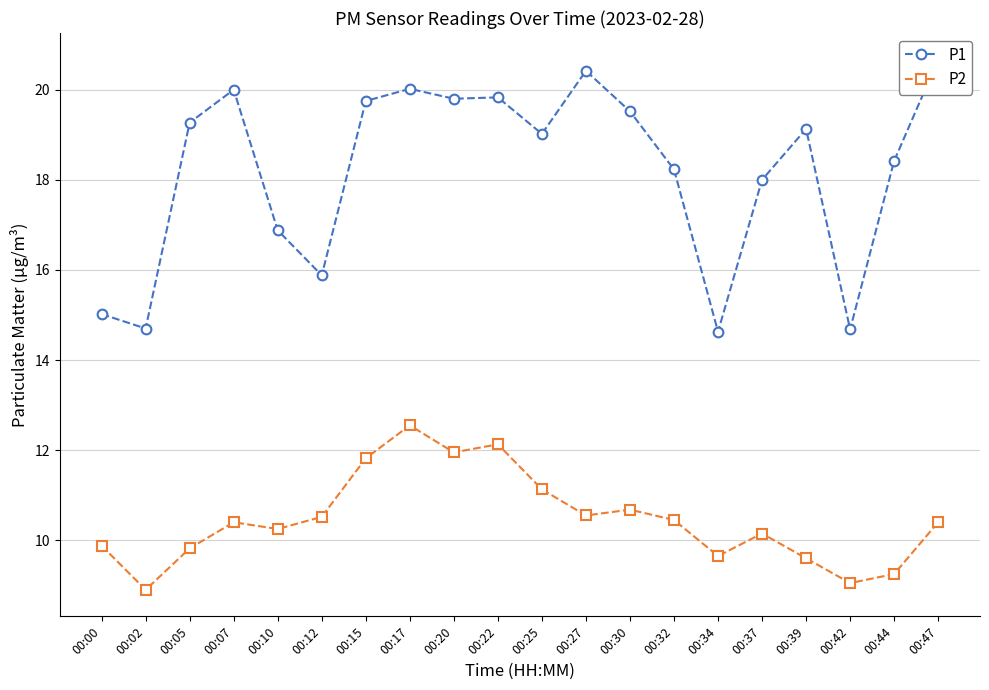

Where is P1 nearest to the value 17?

00:10